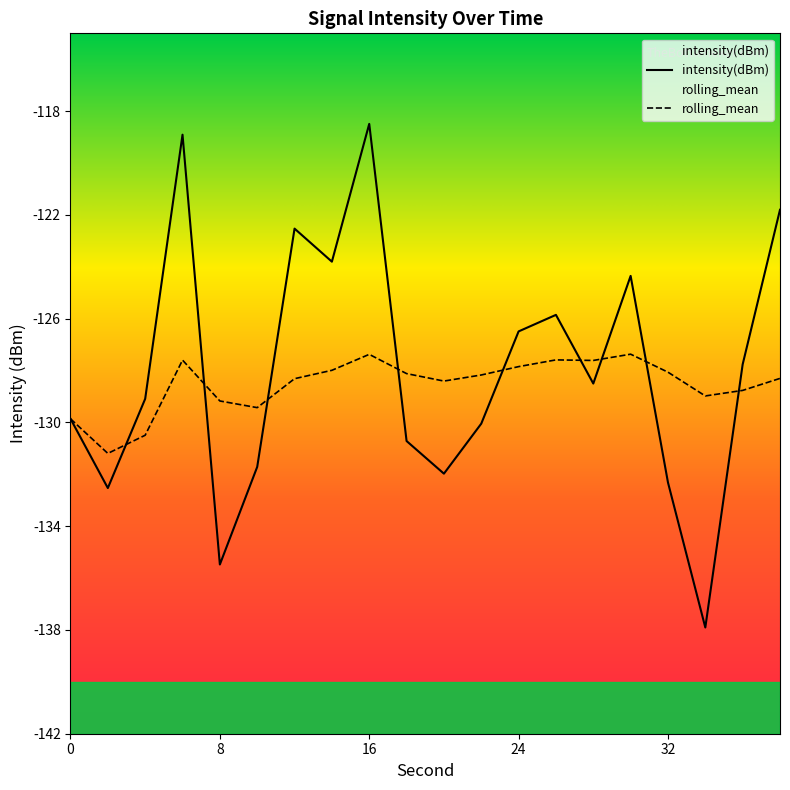

Which has a higher value, 24 or 8?

24